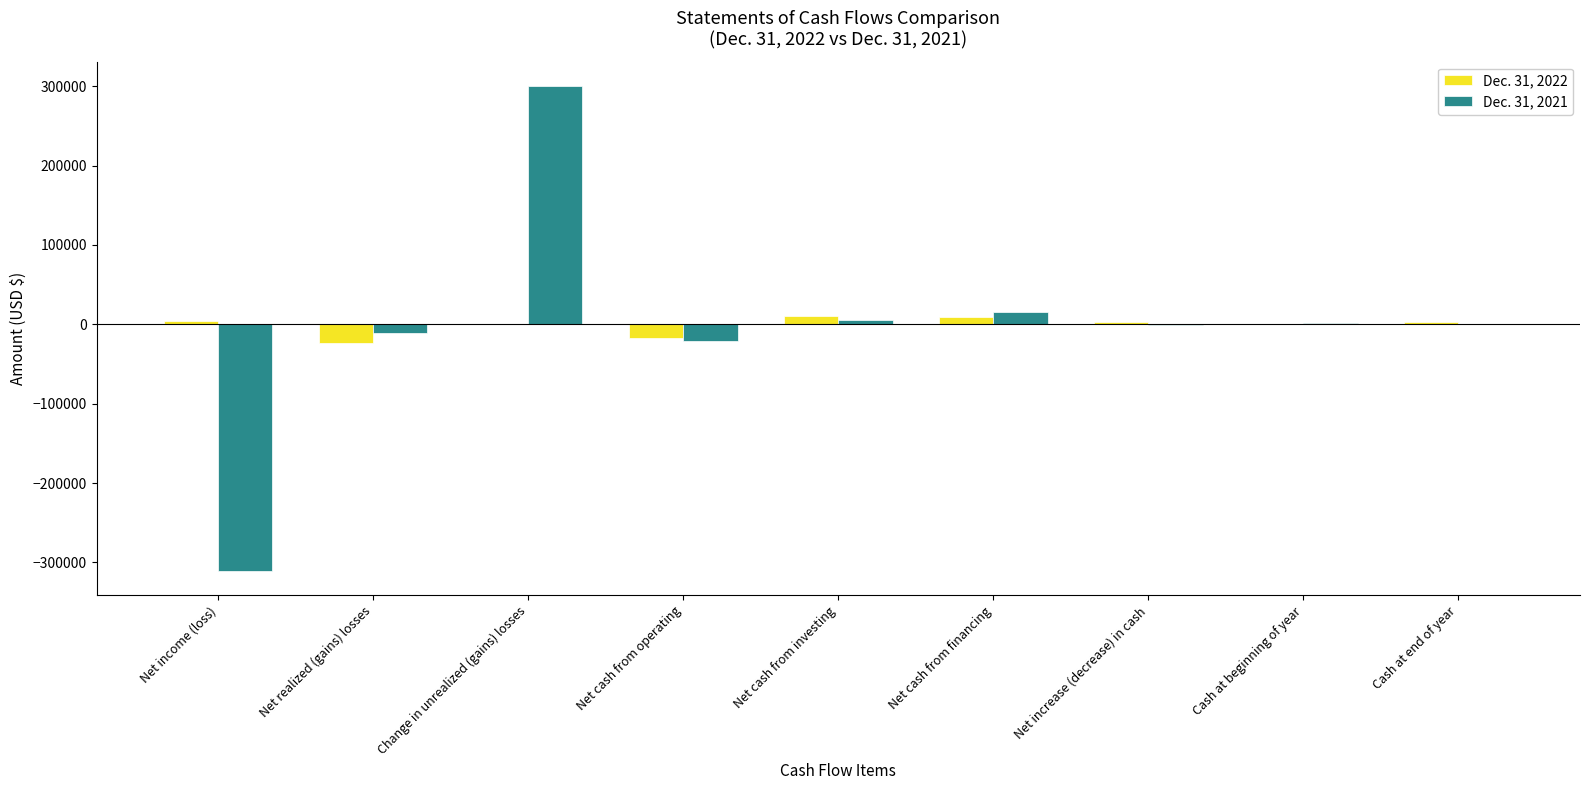

At which category is the sum across all series the highest?

Change in unrealized (gains) losses